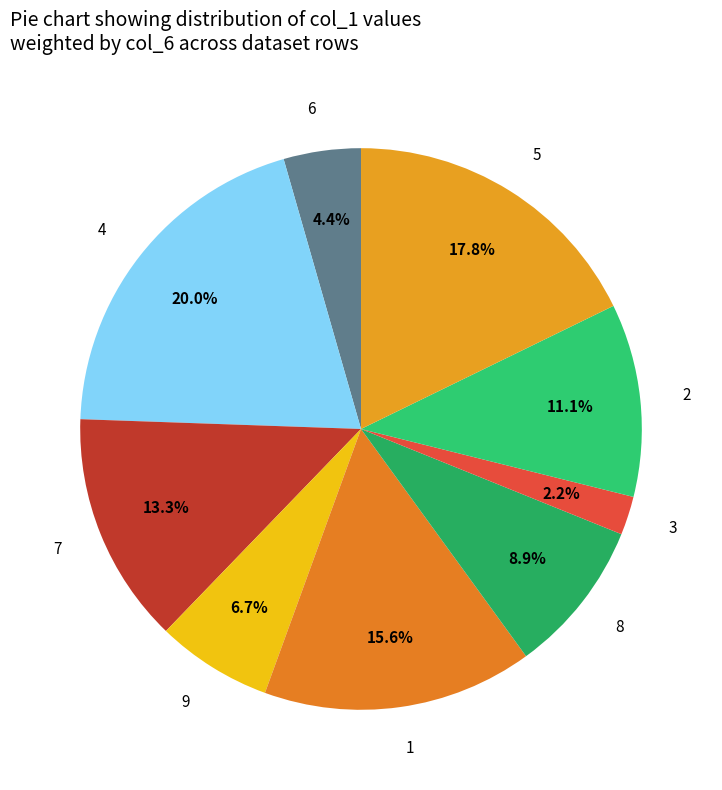

Which category has the smallest portion of the pie?

3